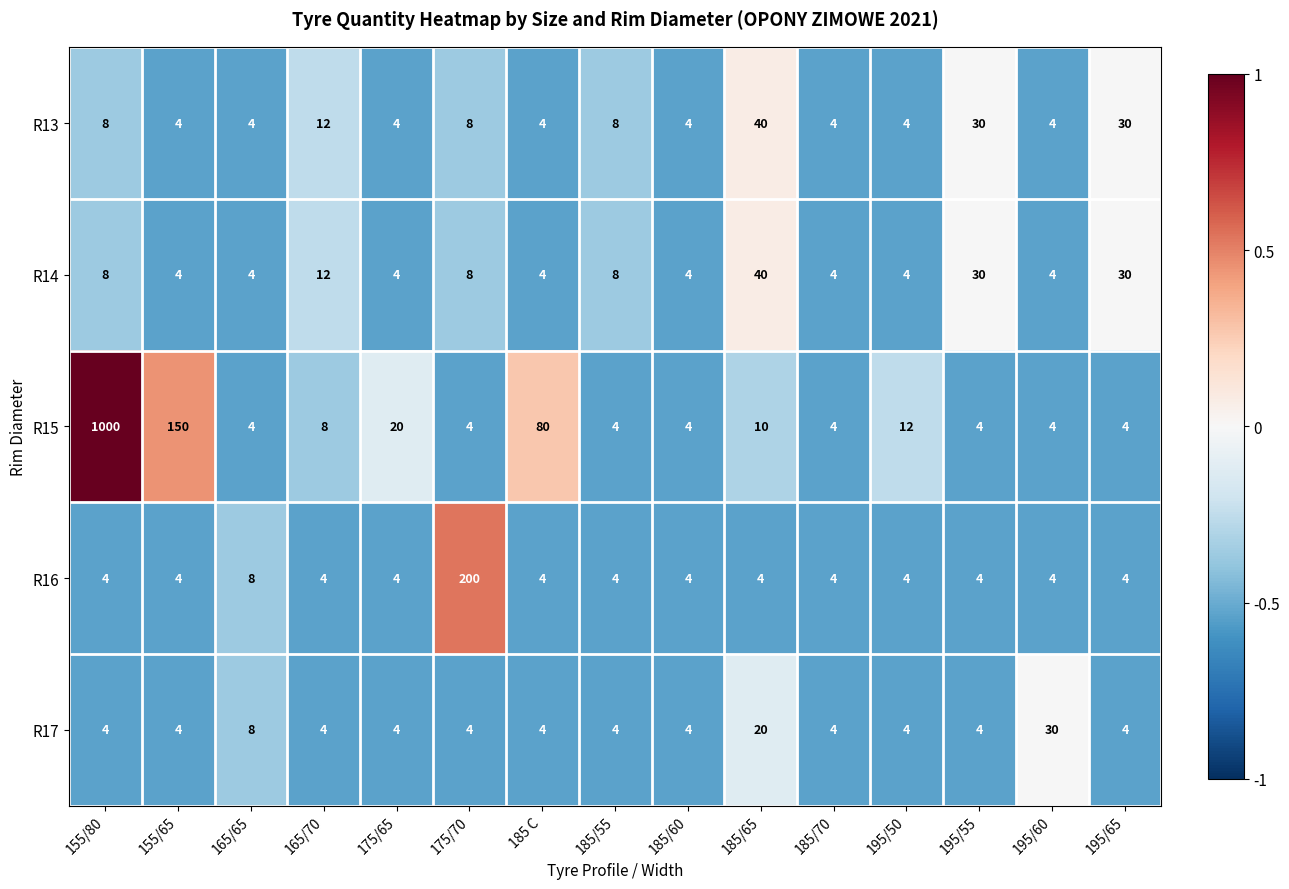

At which category is the sum across all series the highest?

155/80